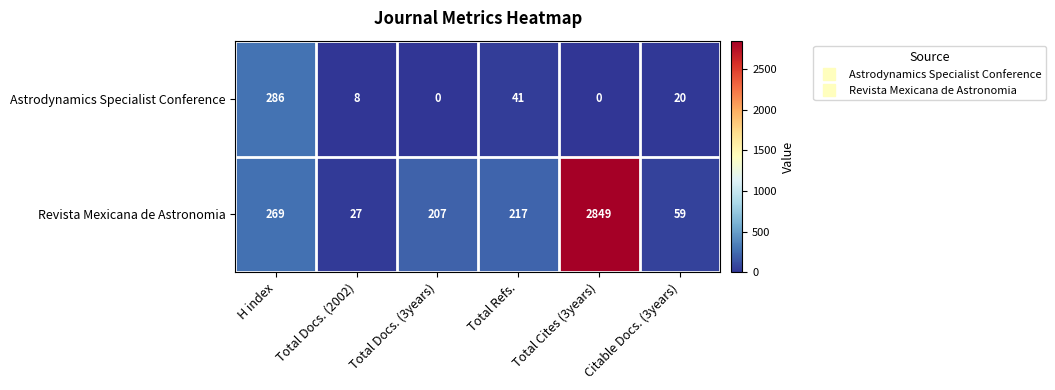

True or false: Astrodynamics Specialist Conference has a value of 41 at Total Refs..

True